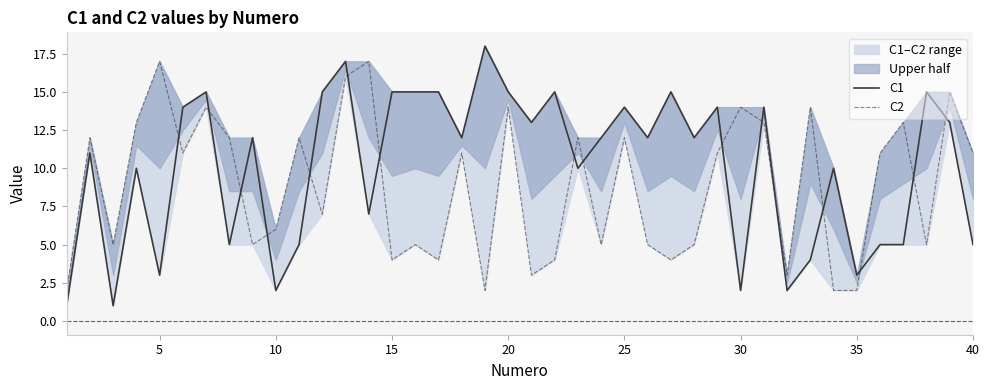

Does the chart have visible grid lines?

No